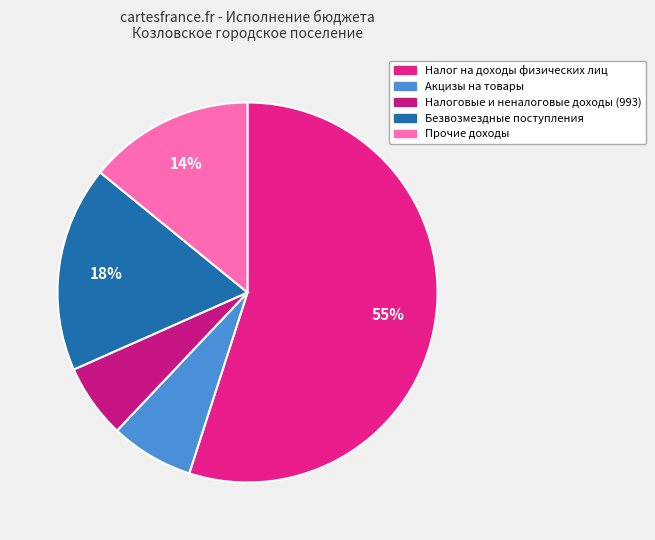

Which slice represents more than half of the pie?

Налог на доходы физических лиц